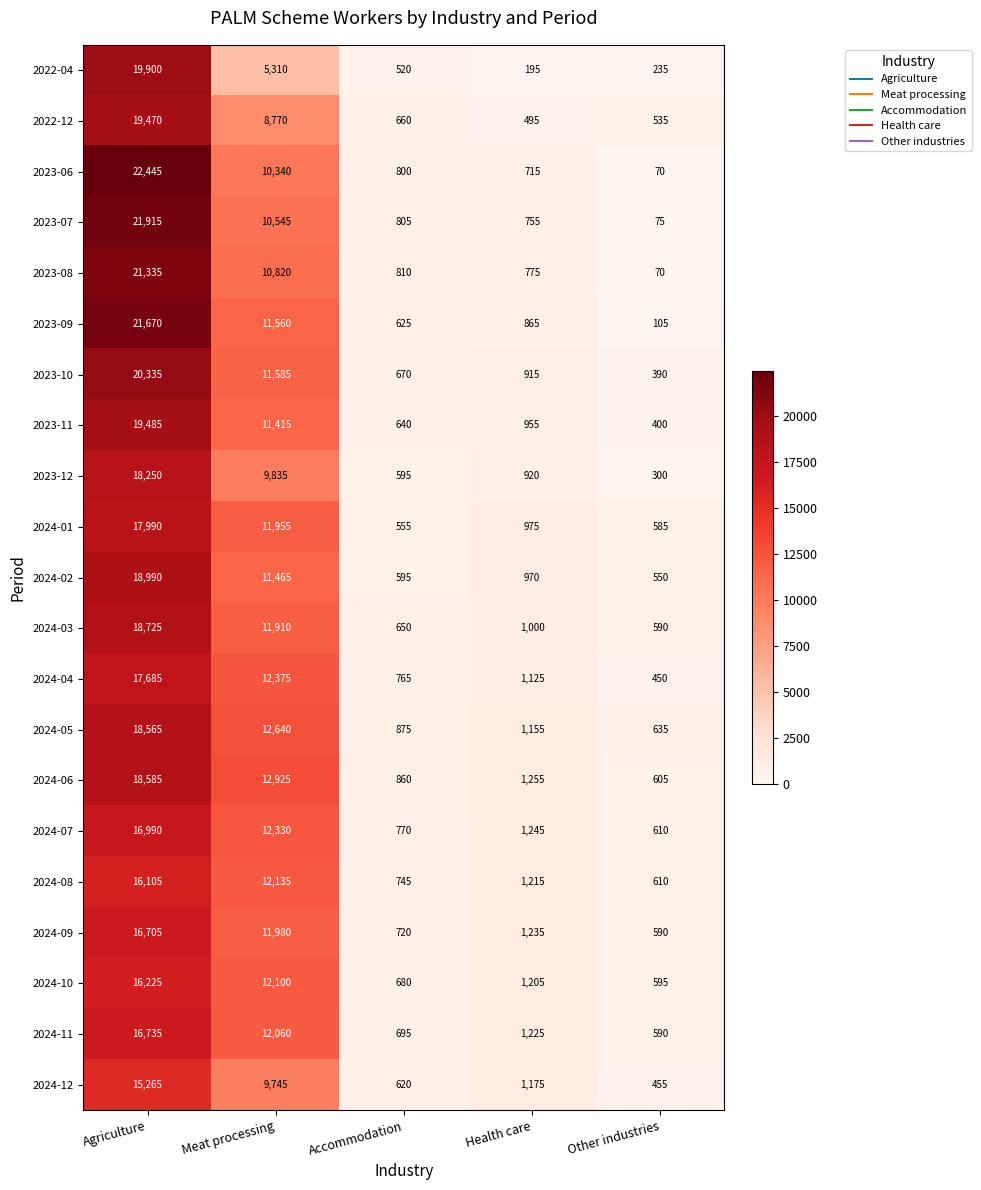

At which category is the sum across all series the highest?

Agriculture